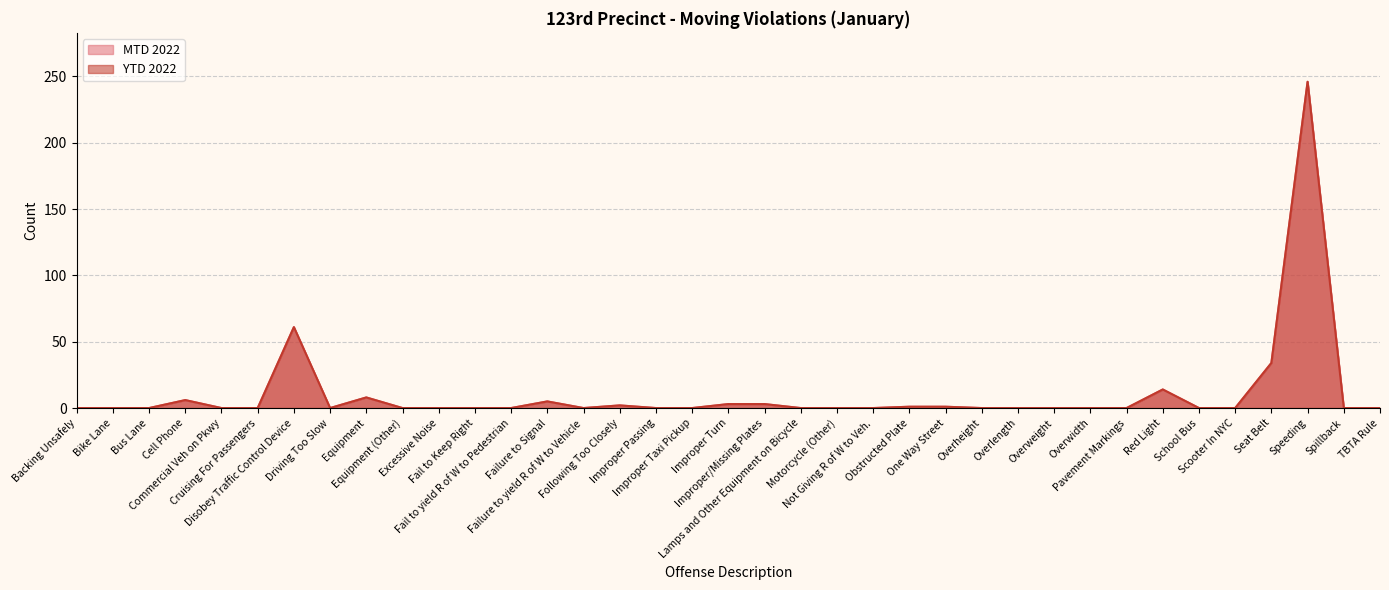

Reading left to right, what are all the values shown in this chart?

MTD 2022: 0	0	0	6	0	0	61	0	8	0	0	0	0	5	0	2	0	0	3	3	0	0	0	1	1	0	0	0	0	0	14	0	0	34	246	0	0
YTD 2022: 0	0	0	6	0	0	61	0	8	0	0	0	0	5	0	2	0	0	3	3	0	0	0	1	1	0	0	0	0	0	14	0	0	34	246	0	0